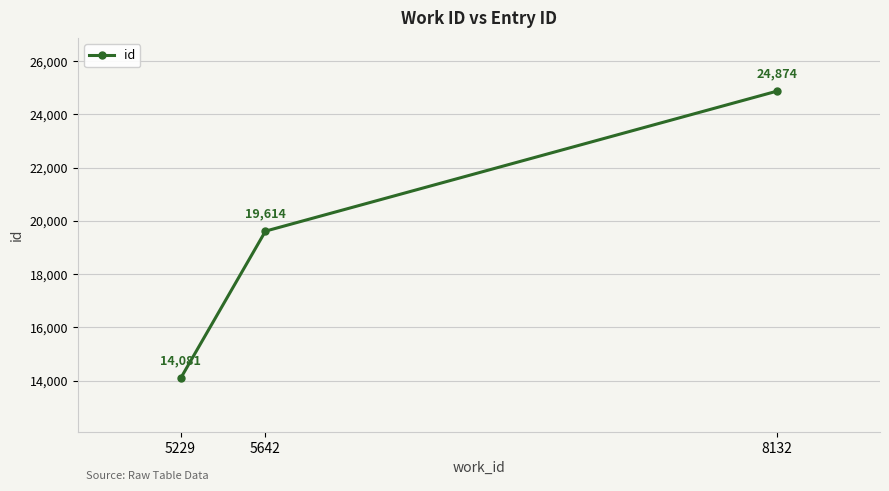

What is the smallest value displayed?

14081